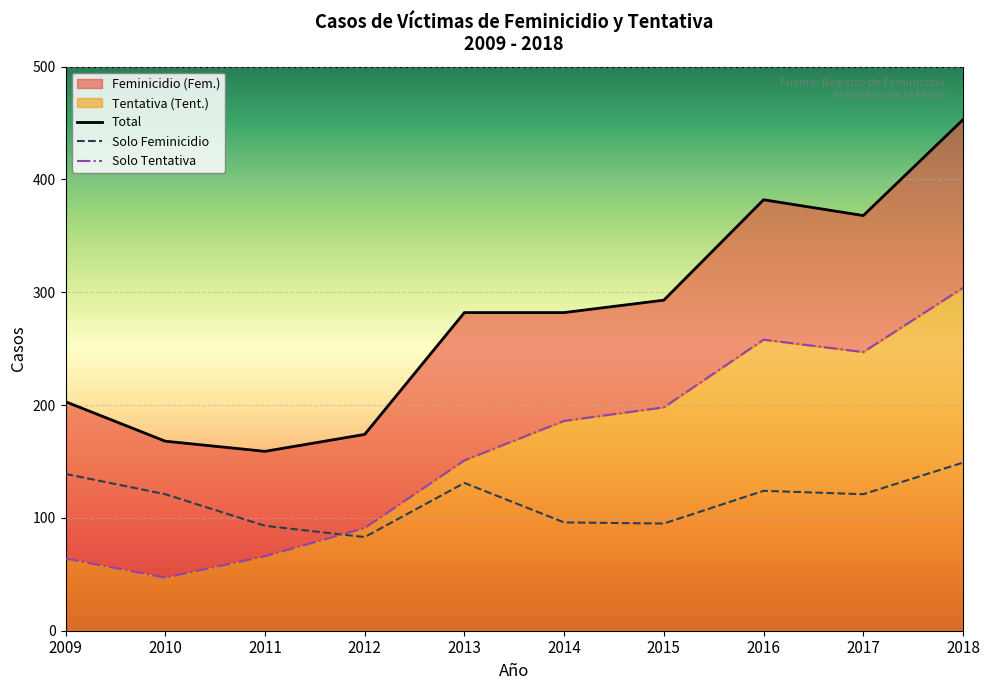

What is the value of the Total point at the 9th from the left?

368